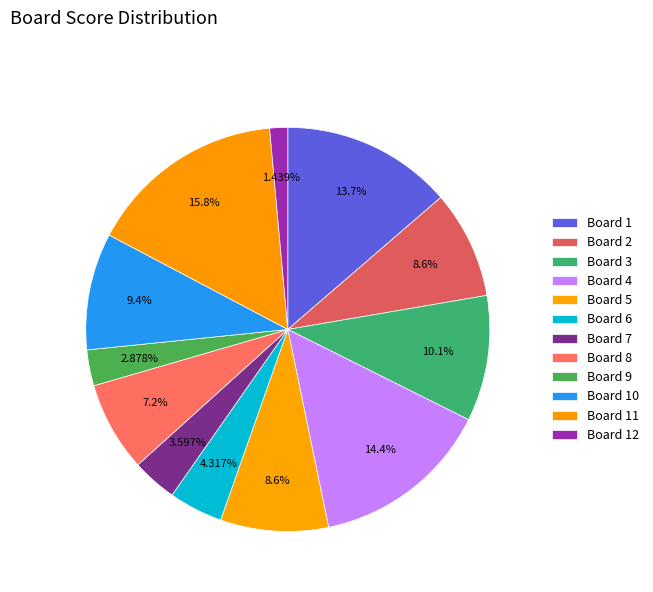

To the nearest percent, what is the difference between the largest and smallest slice percentages?

14%